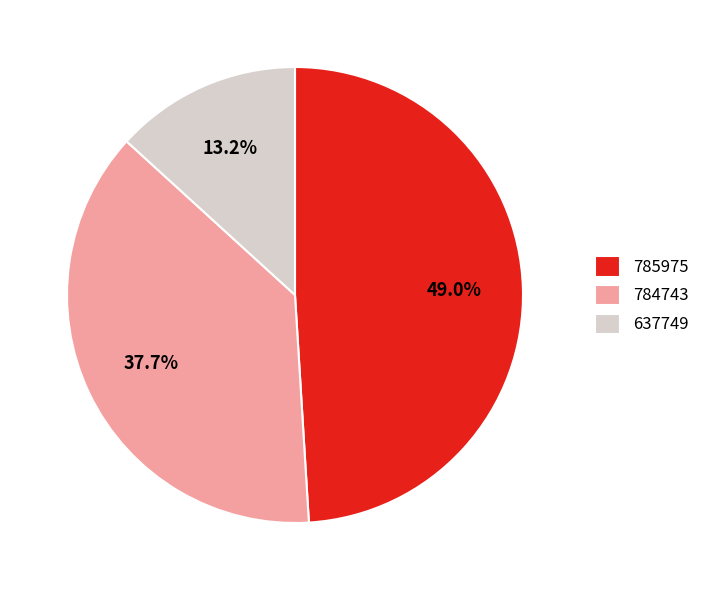

Count the number of slices in the pie.

3